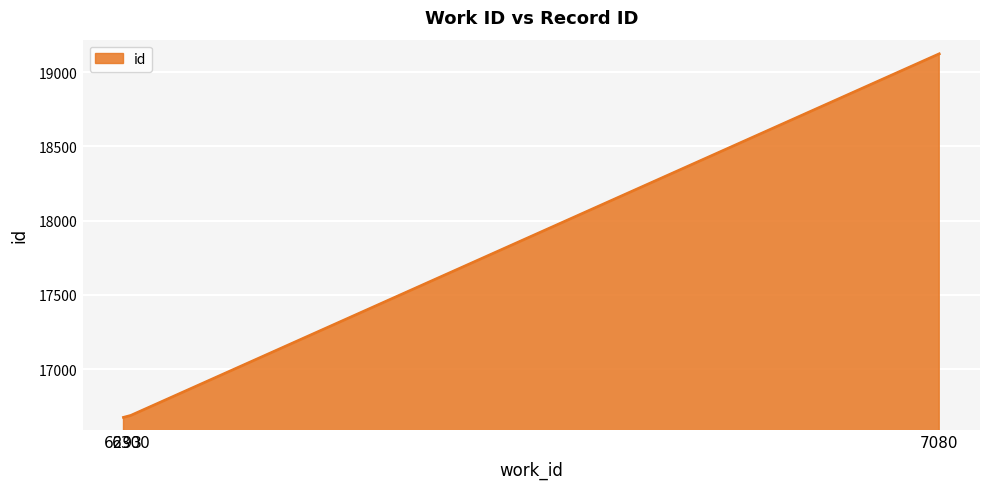

What is the average value?

17495